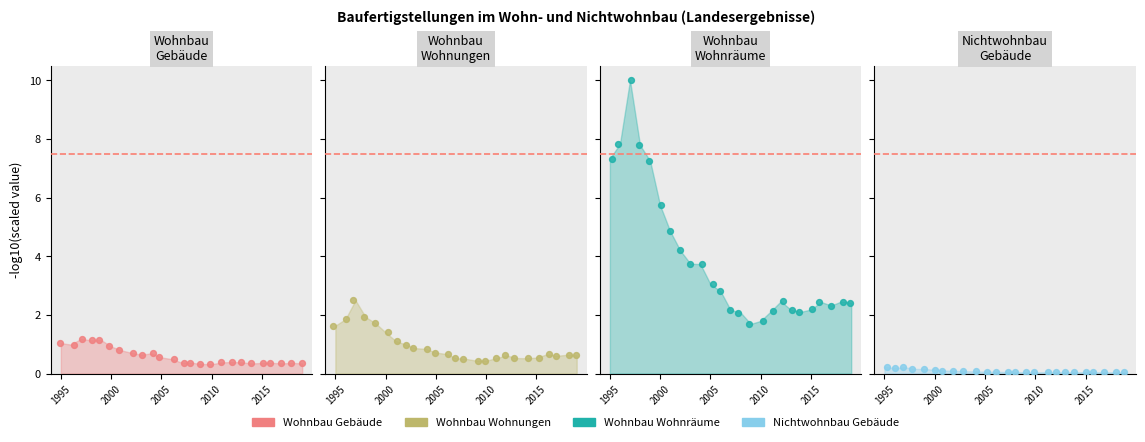

At how many categories does at least one series exceed 7?

5